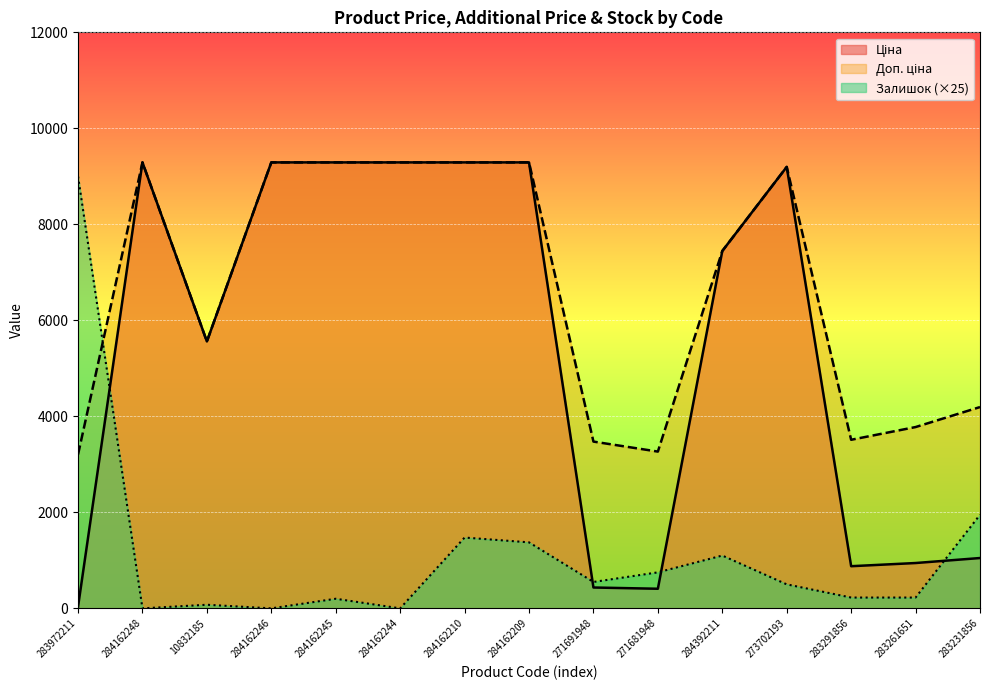

How many lines are shown in the chart?

3